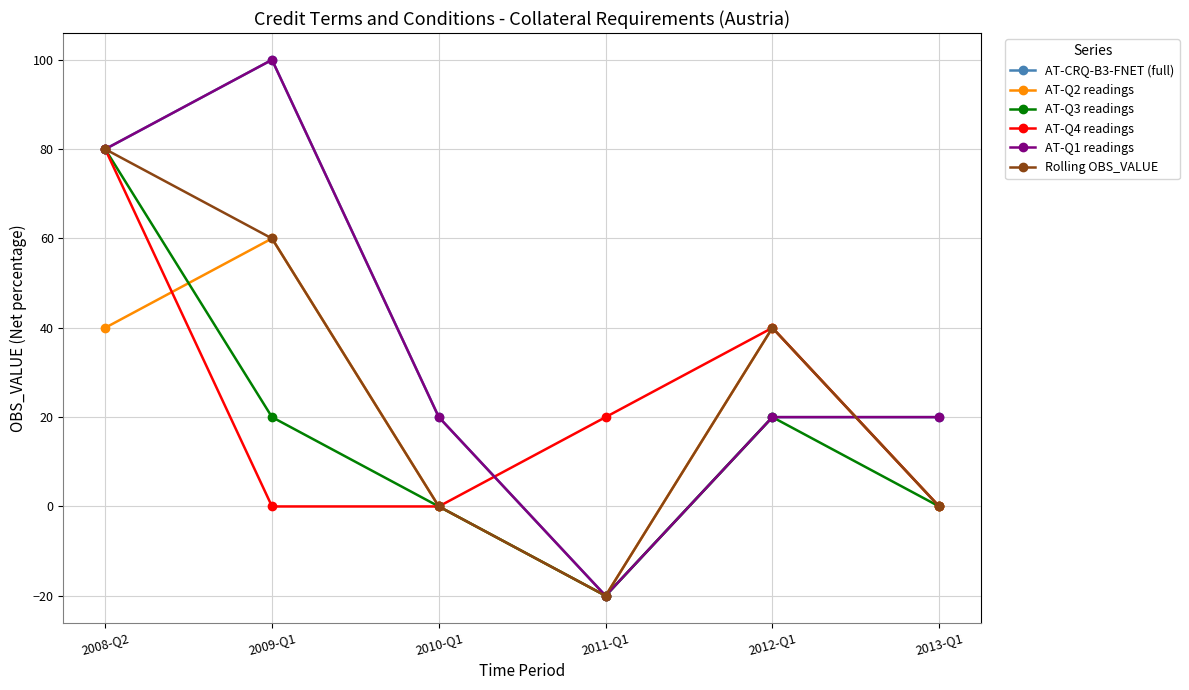

What is the difference between the highest and lowest values at 2009-Q1?

100